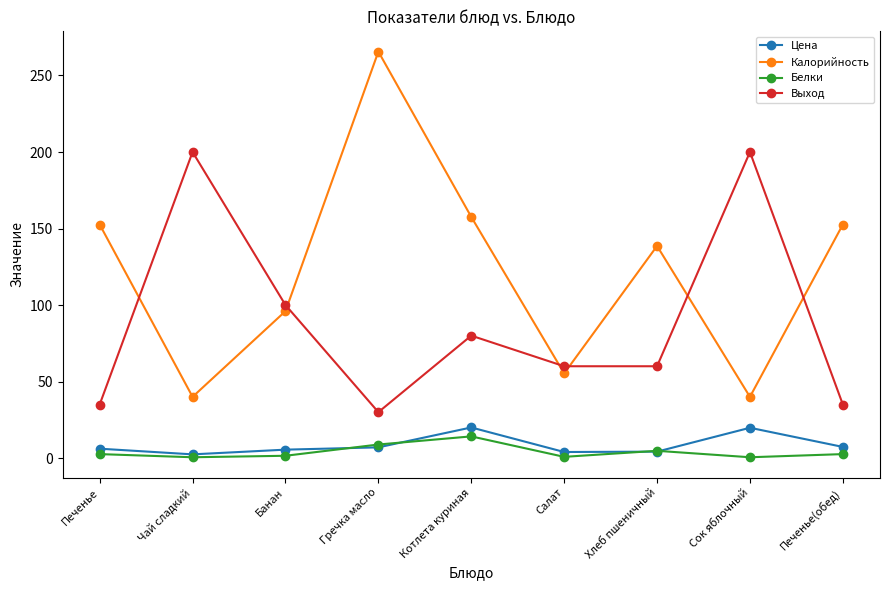

What position from the right is Печенье(обед)?

1